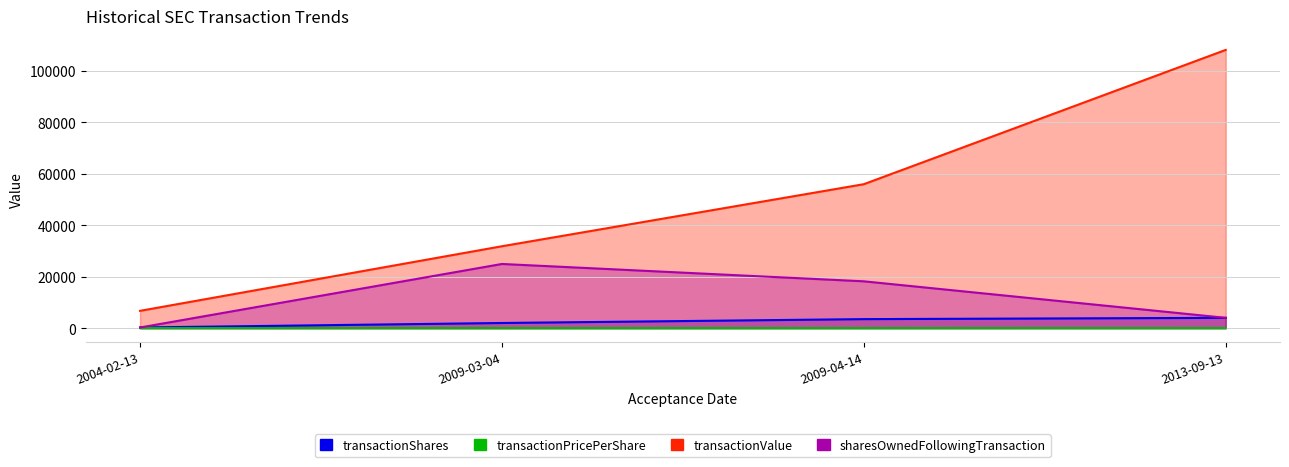

At which category does the chart reach its minimum across all series?

2009-03-04